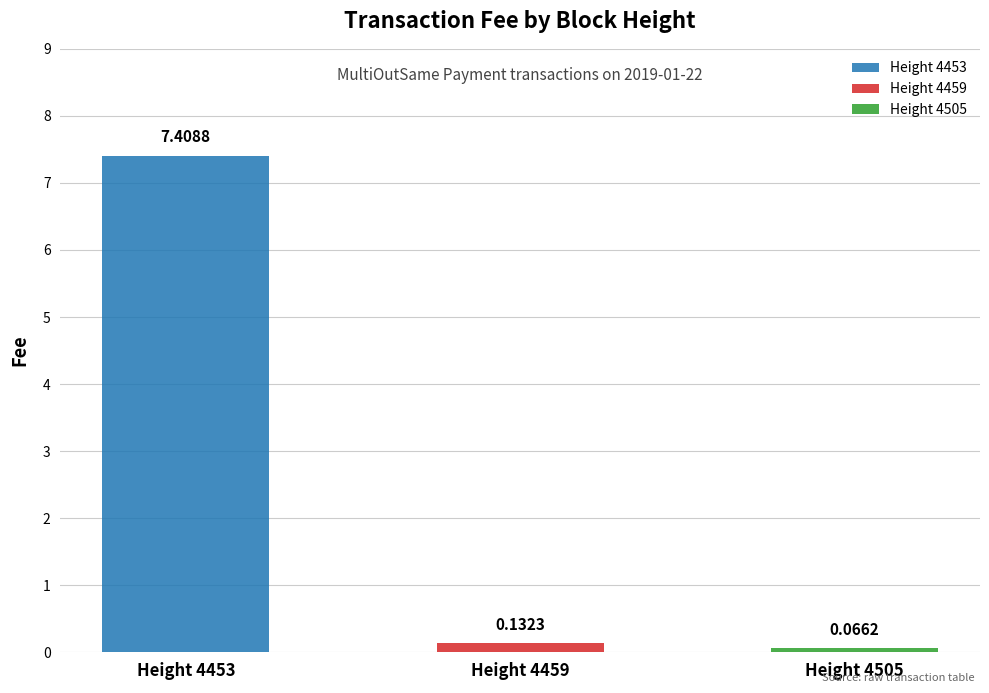

Rank the categories by value from lowest to highest.

4505, 4459, 4453